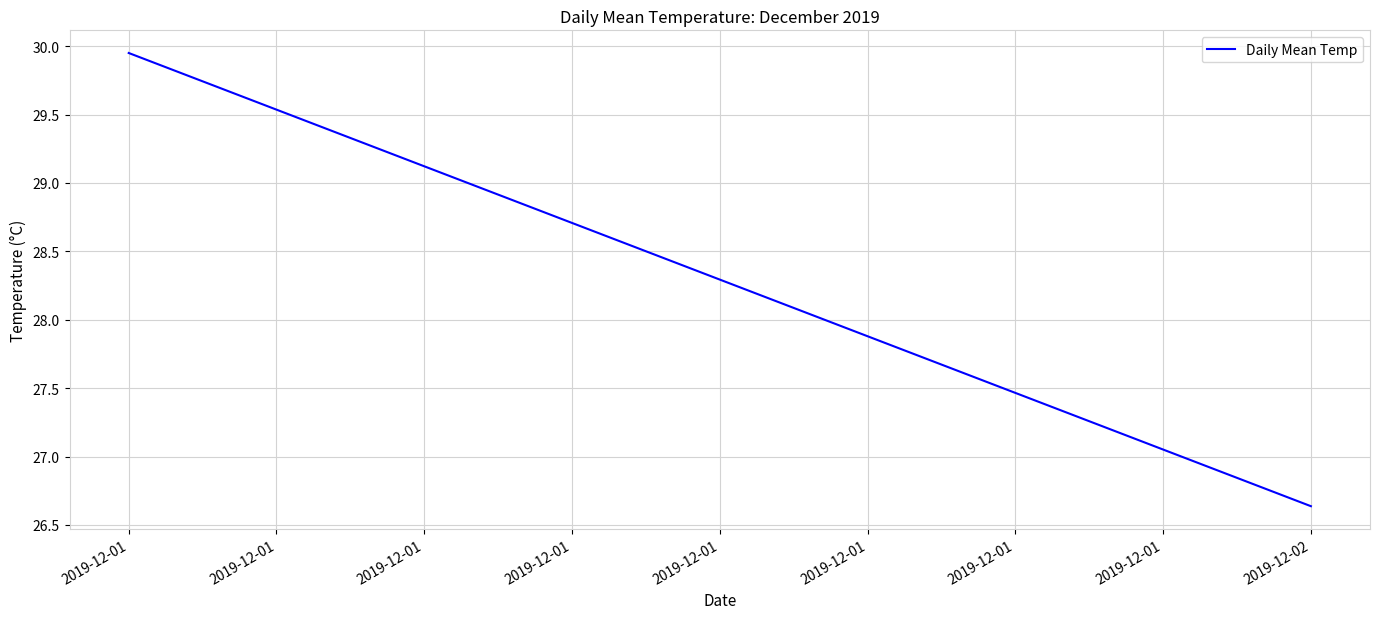

At which label is the value closest to 28?

2019-12-02